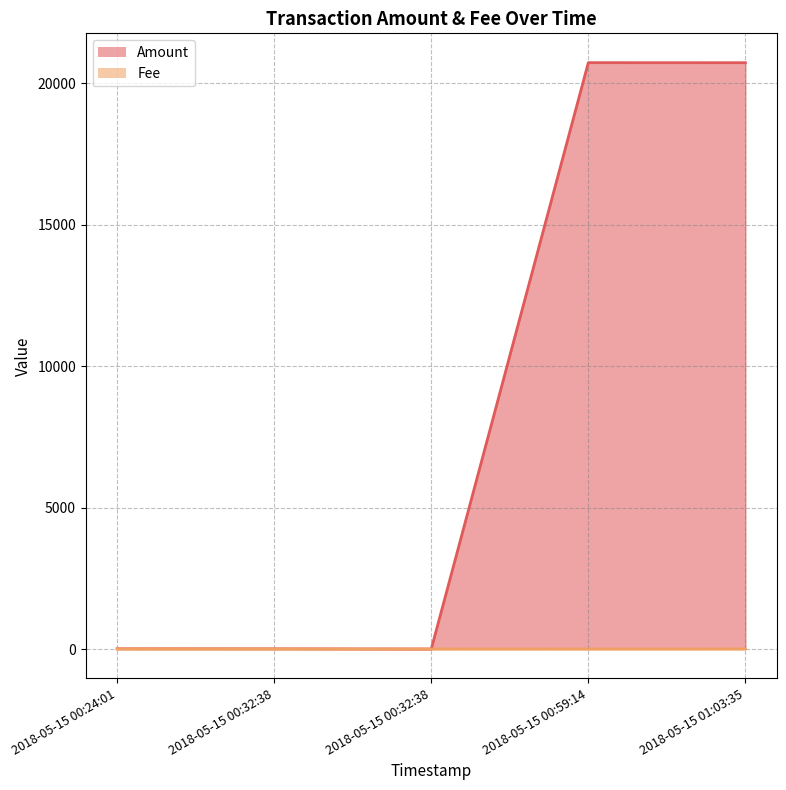

What is the difference between the maximum and second lowest values in the Fee series?

1.0